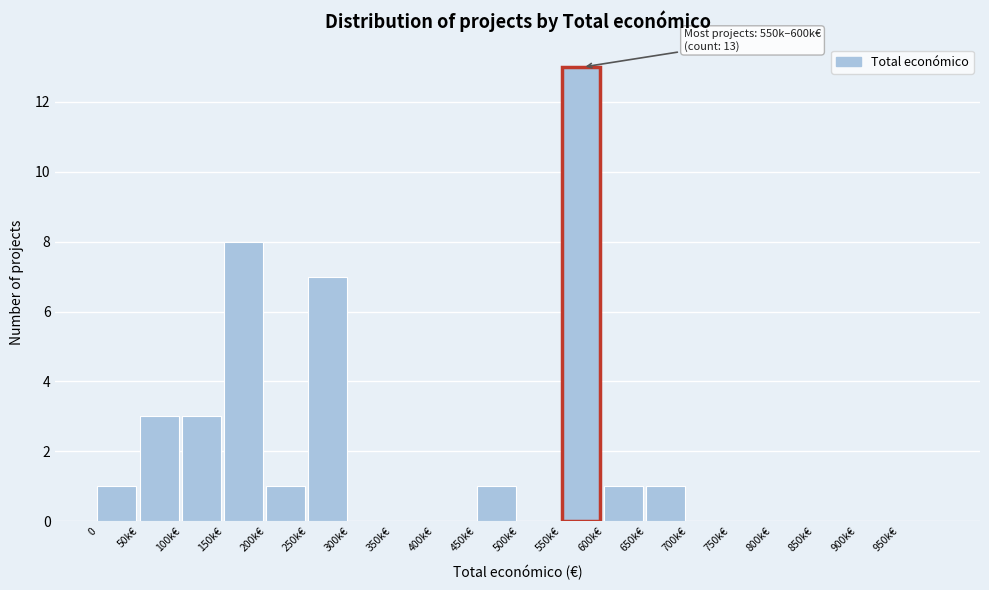

Reading left to right, extract all data points from this chart.

0=1	50k€=3	100k€=3	150k€=8	200k€=1	250k€=7	300k€=0	350k€=0	400k€=0	450k€=1	500k€=0	550k€=13	600k€=1	650k€=1	700k€=0	750k€=0	800k€=0	850k€=0	900k€=0	950k€=0